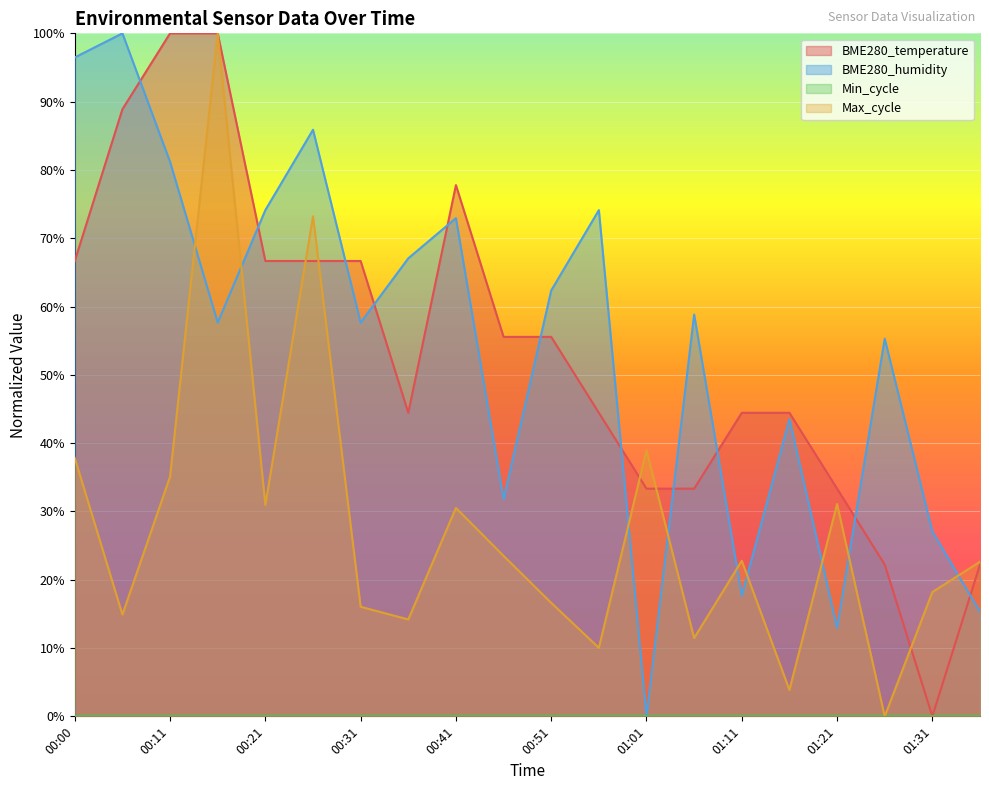

True or false: Max_cycle and BME280_humidity intersect in this chart.

True